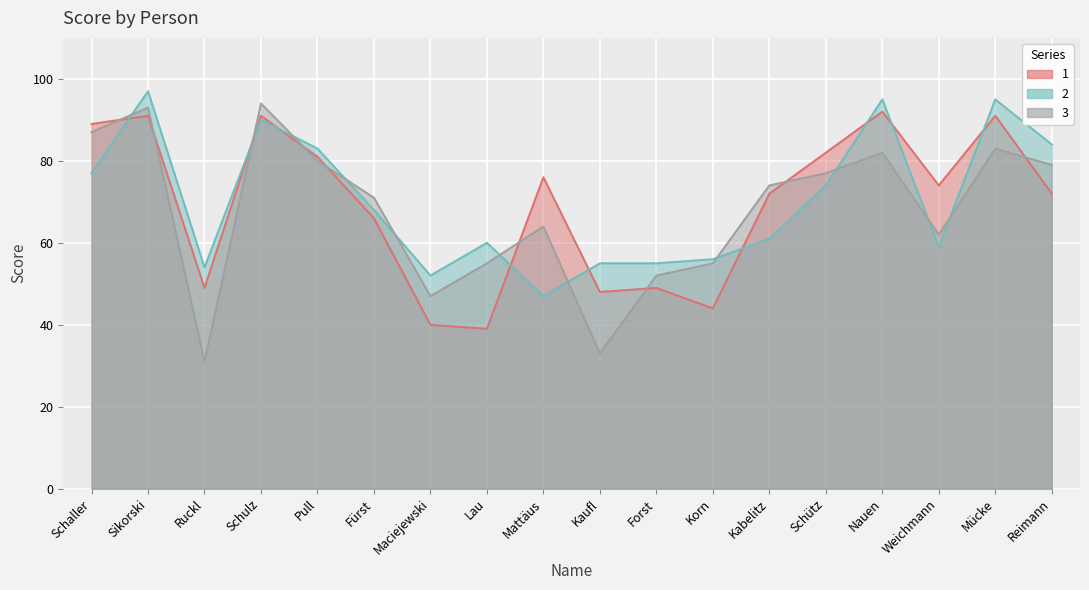

What is the spread (max minus min) of values at Mattäus?

29